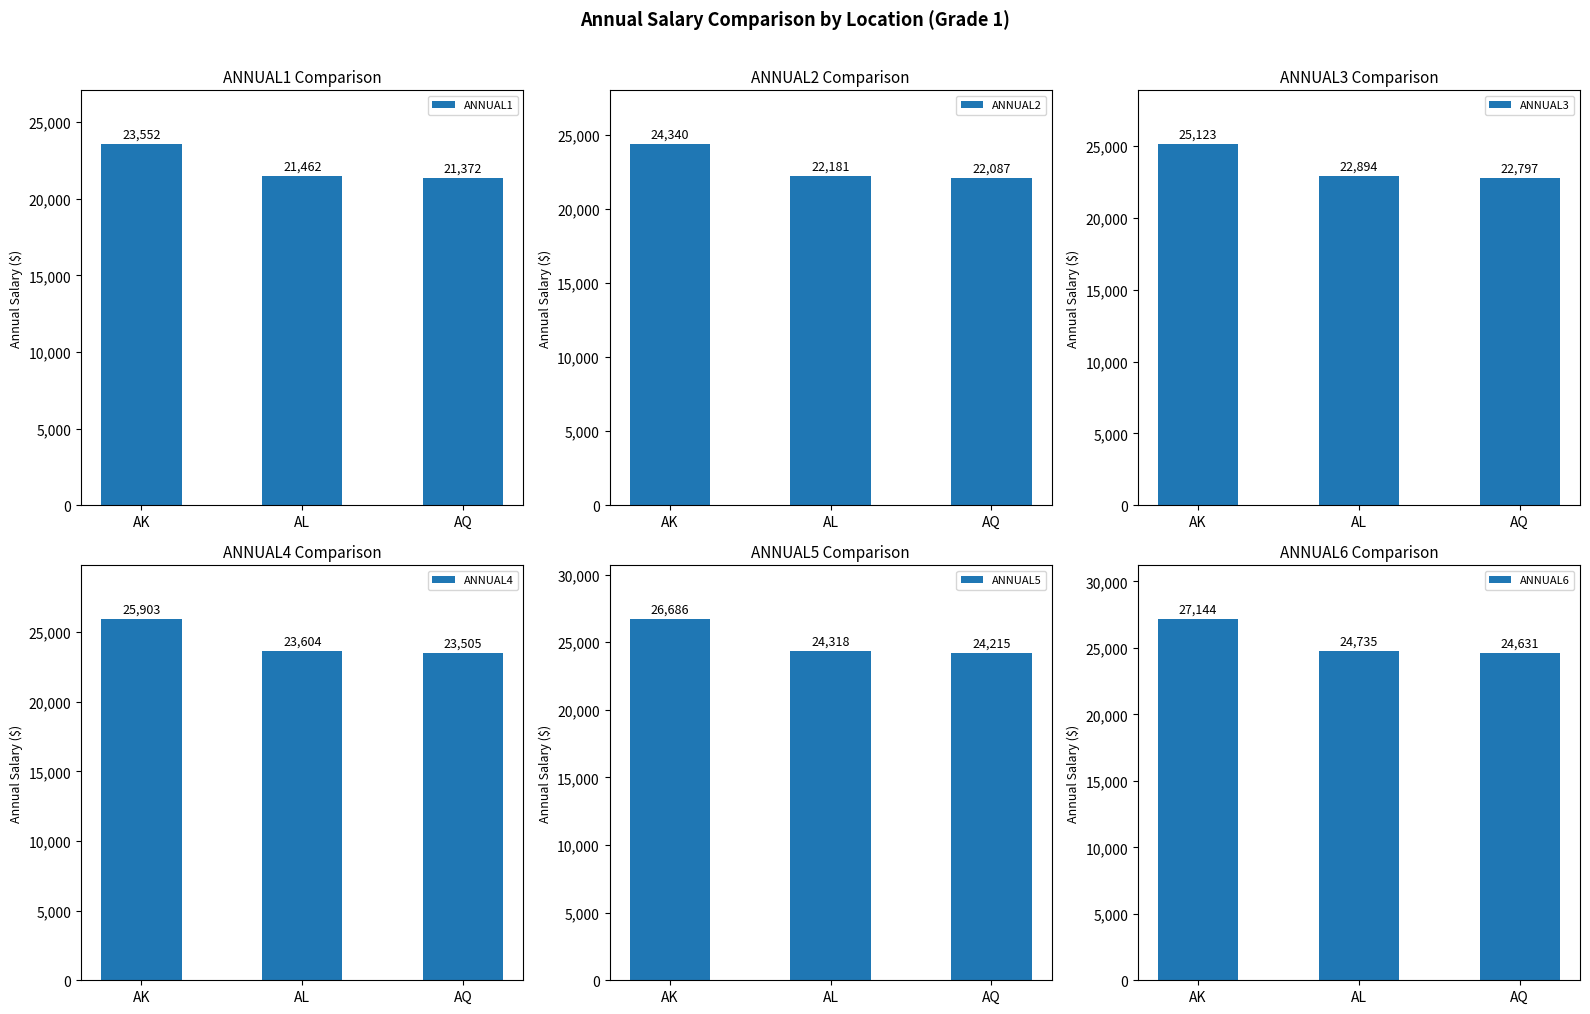

True or false: ANNUAL2 has a value of 12209 at AL.

False